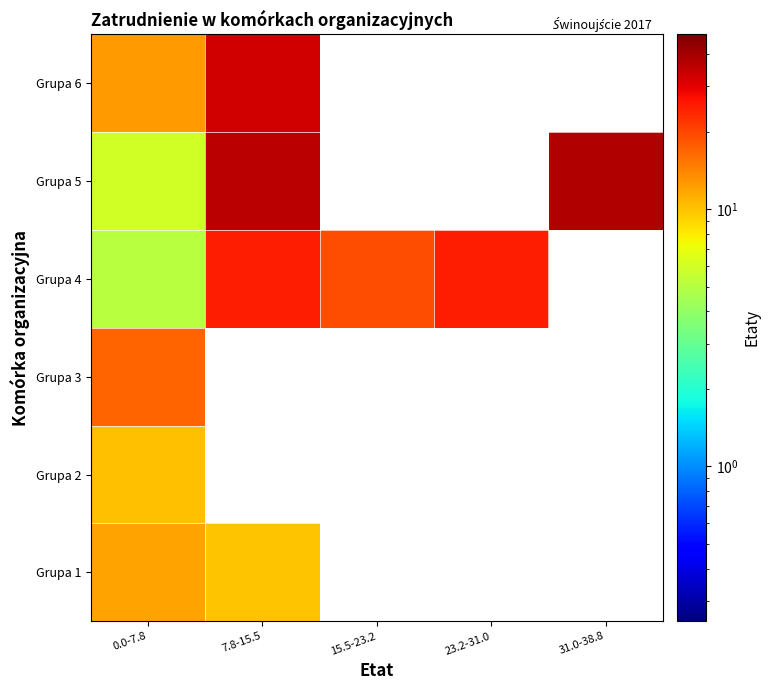

Is it true that Grupa 6 equals 55.0 at 7.8-15.5?

False